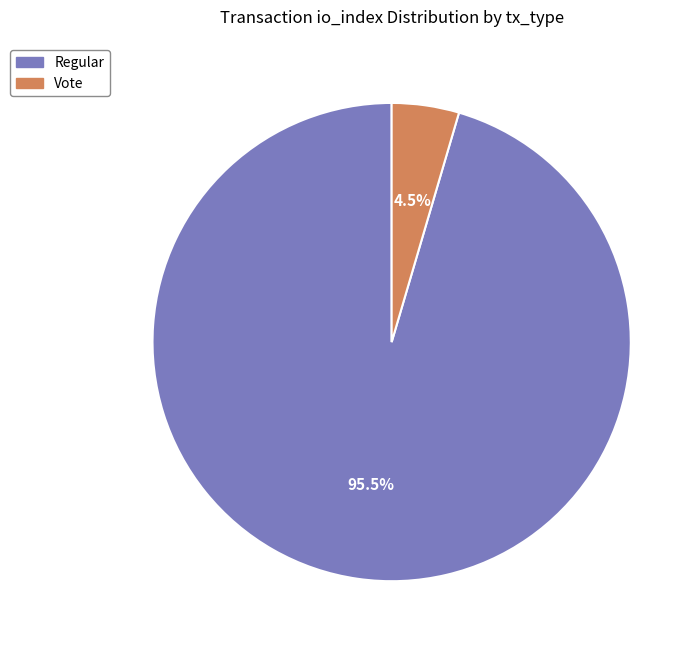

How many slices are in this pie chart?

2